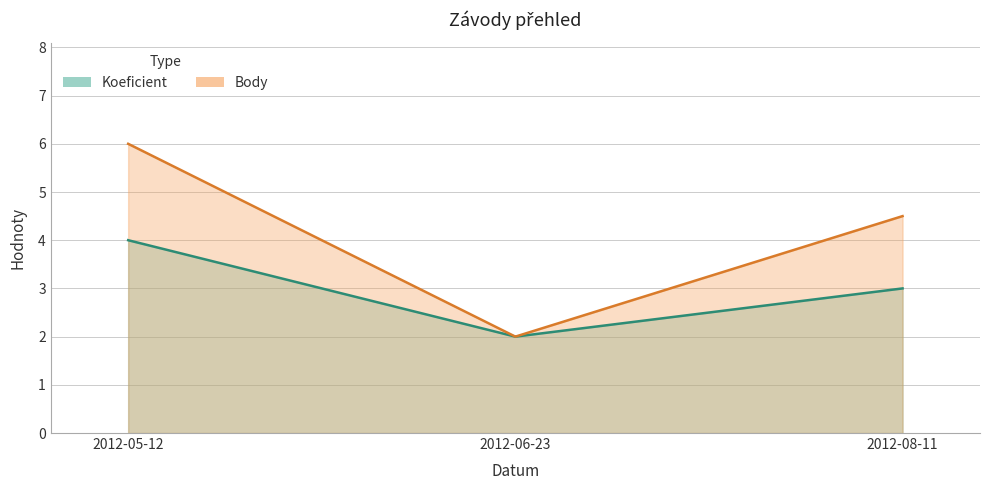

What position from the left is 2012-06-23?

2